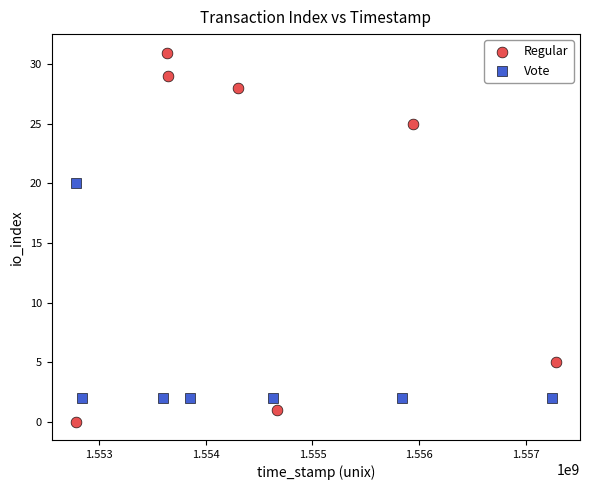

What are all the series names shown in the legend?

Regular, Vote